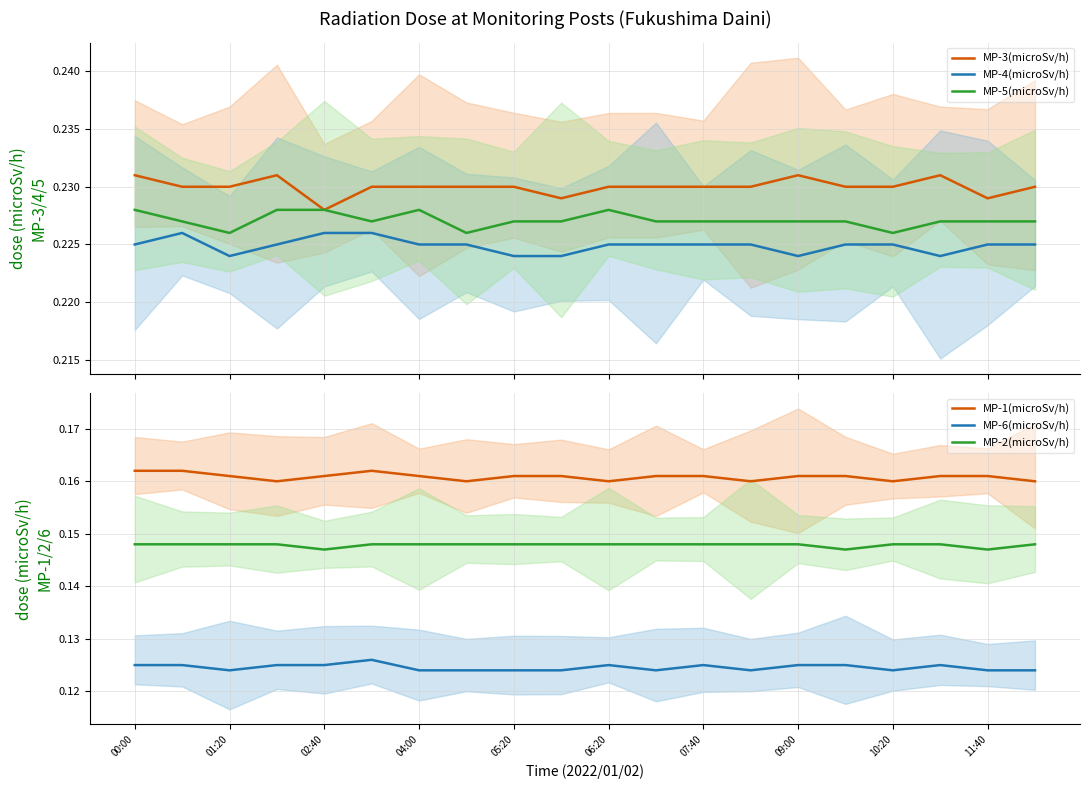

Read the MP-6(microSv/h) value at 11.

0.1